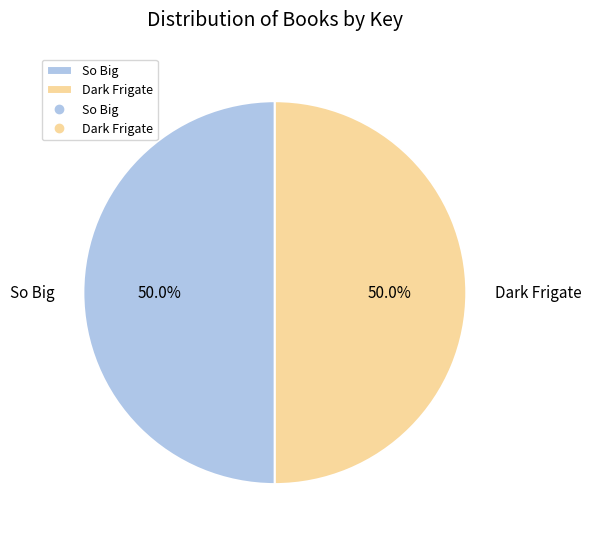

What is the total percentage of So Big and Dark Frigate?

100.0%